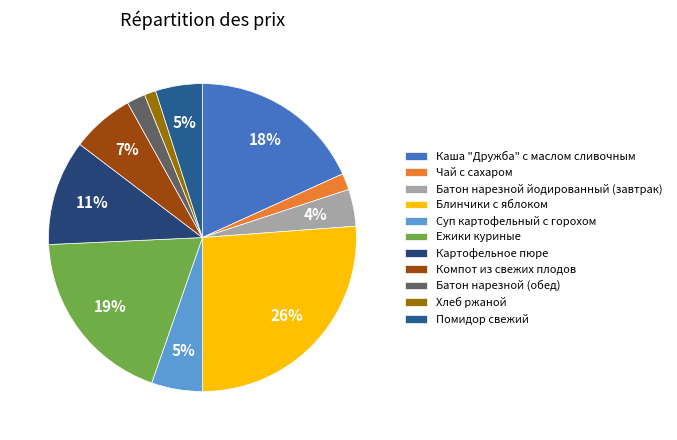

Which category has the smallest portion of the pie?

Хлеб ржаной